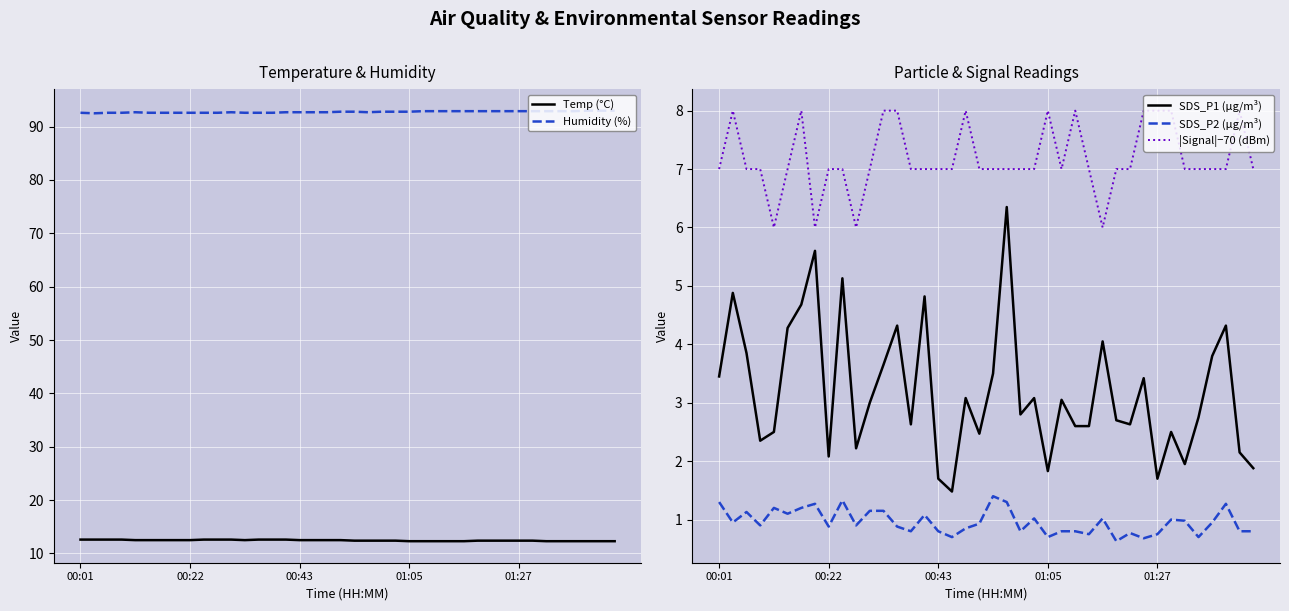

How many data points in |Signal|−70 (dBm) are less than 7?

4